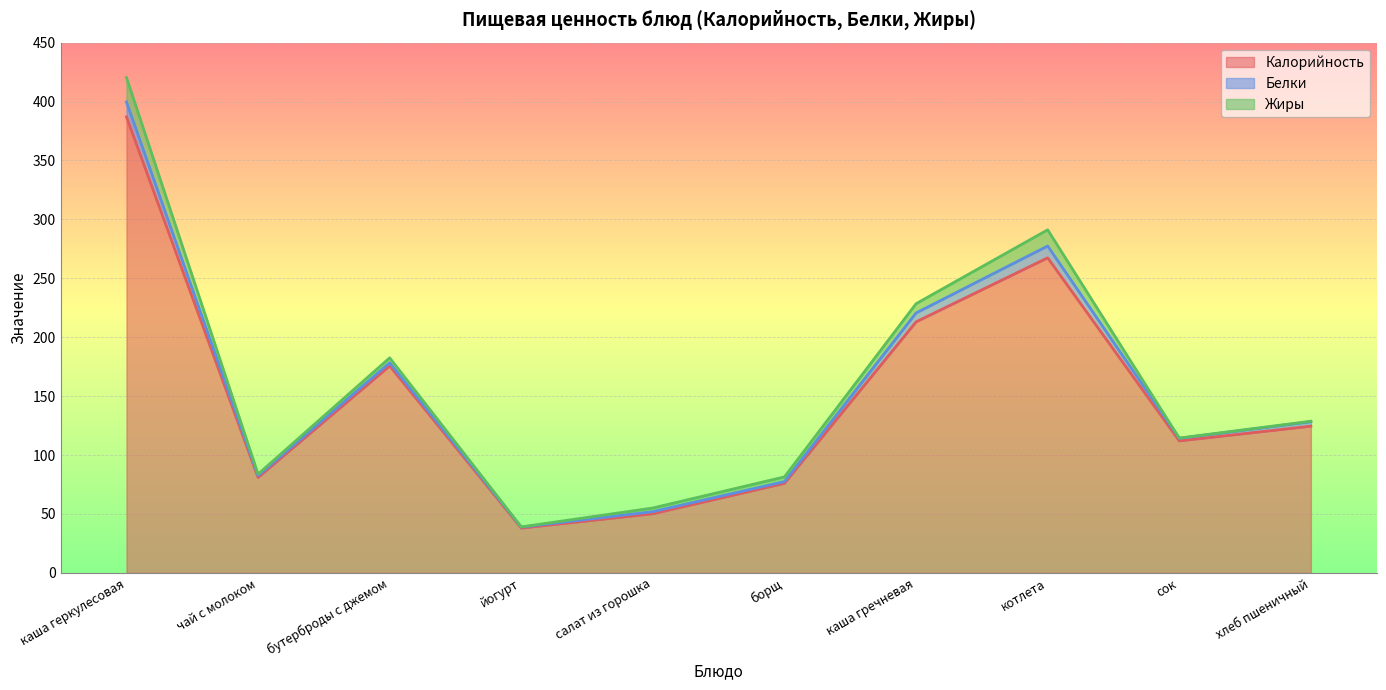

What is the sum of the Калорийность values at йогурт and каша гречневая?

251.1